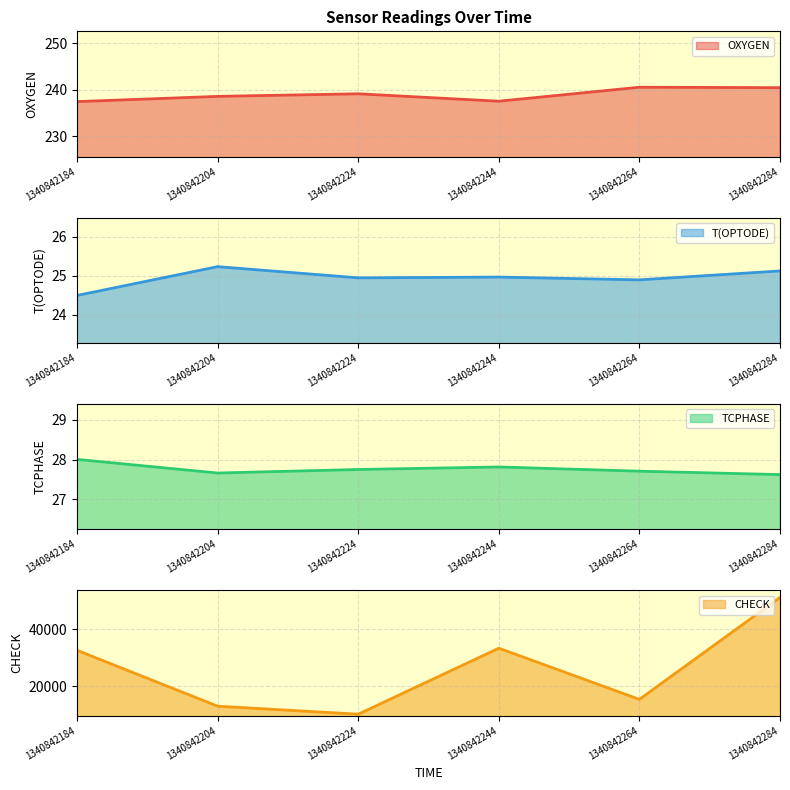

What value does the TCPHASE series have at 1340842284?

27.6